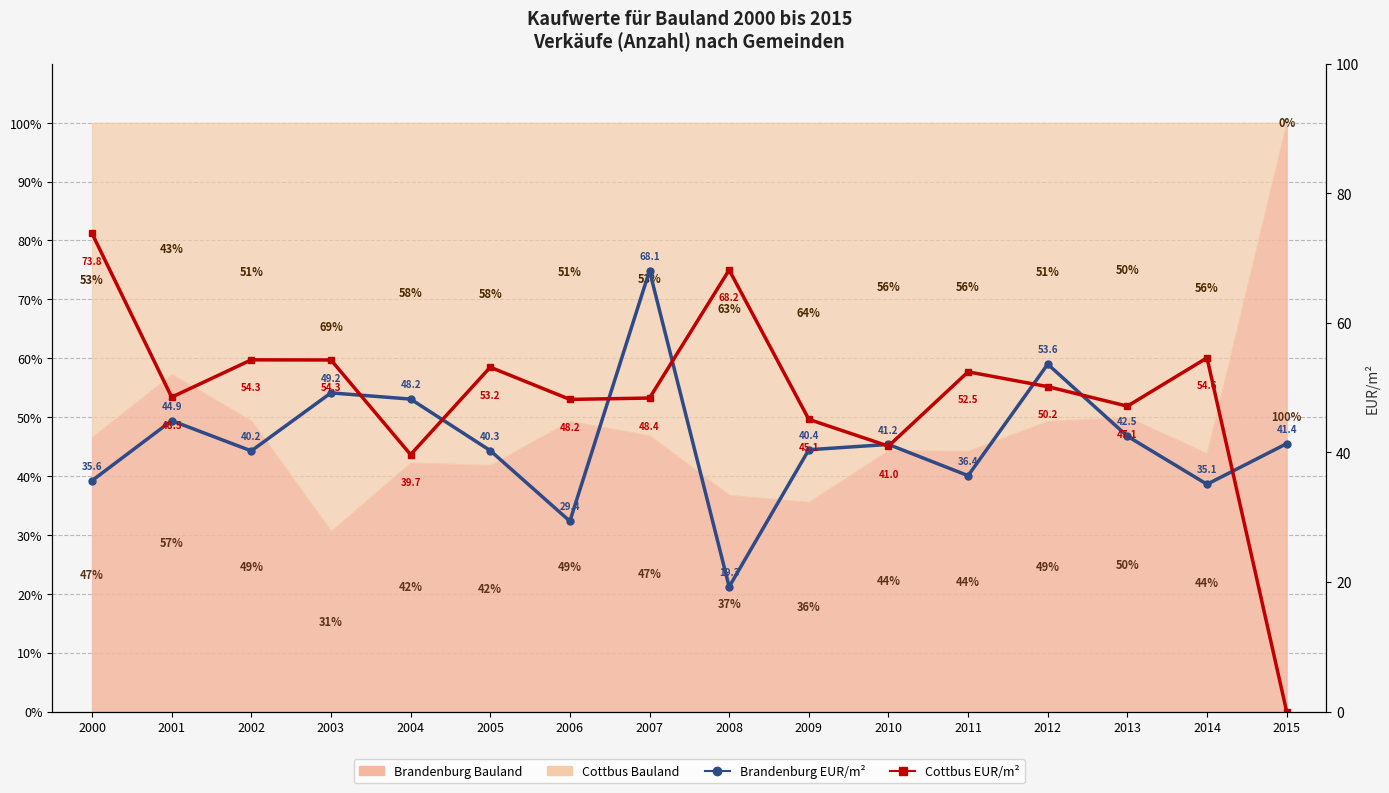

At how many categories does at least one series exceed 66?

3